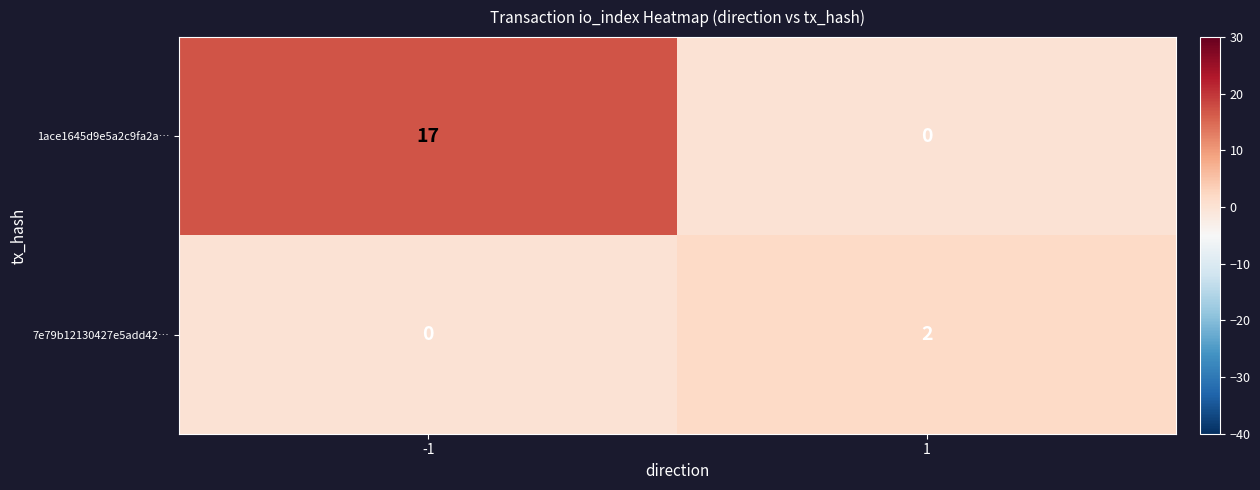

At -1, list the series in order from largest to smallest.

1ace1645d9e5a2c9fa2a…, 7e79b12130427e5add42…